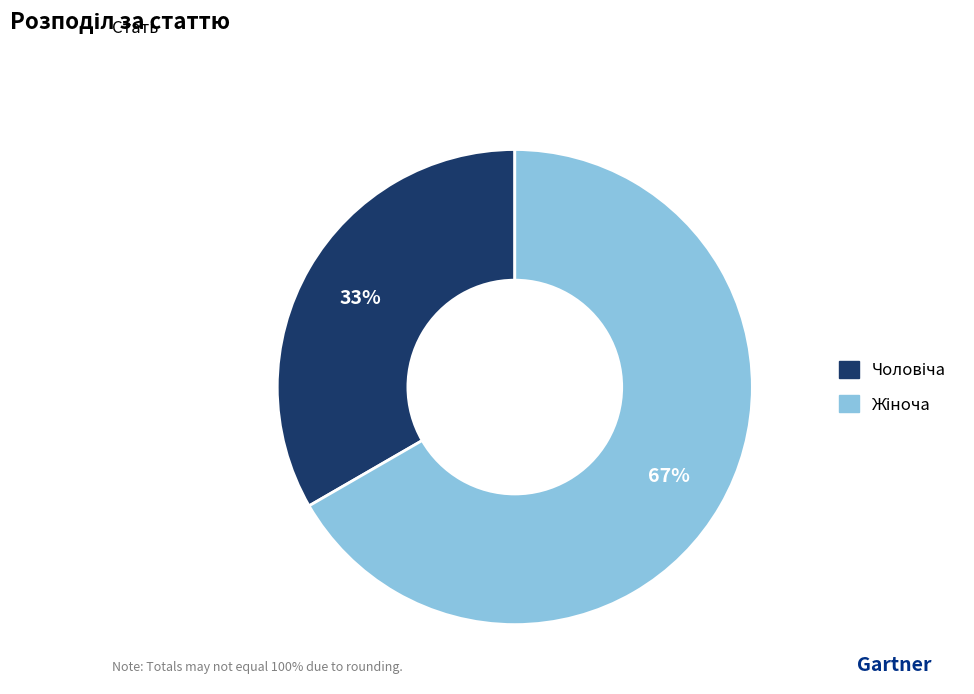

Is there any slice that represents more than half of the pie?

Yes